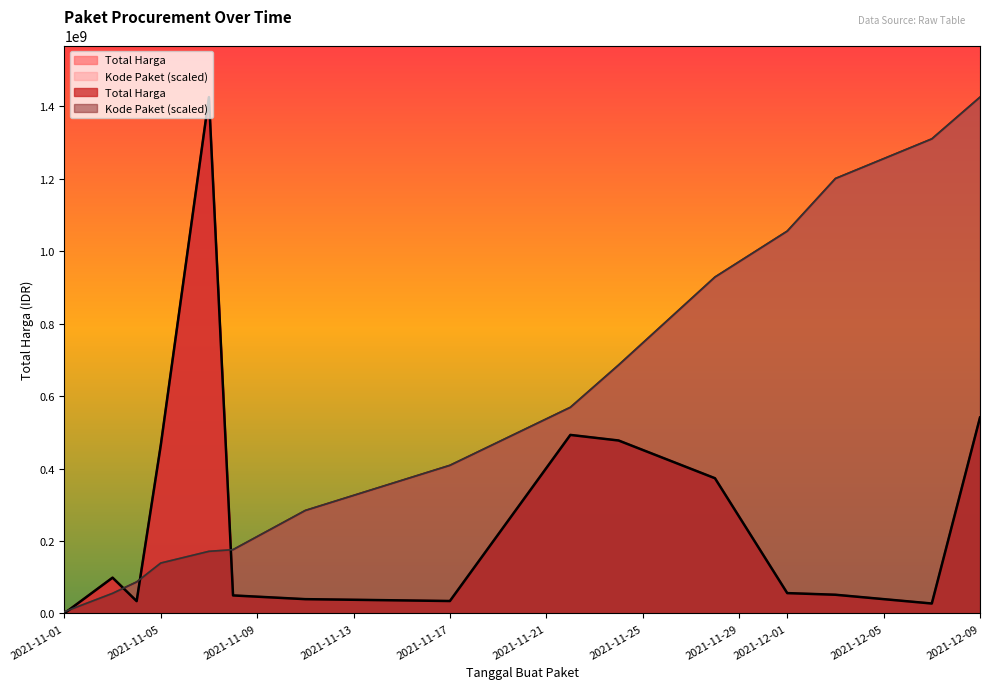

What is the sum of all Kode Paket values?

8505787402.1